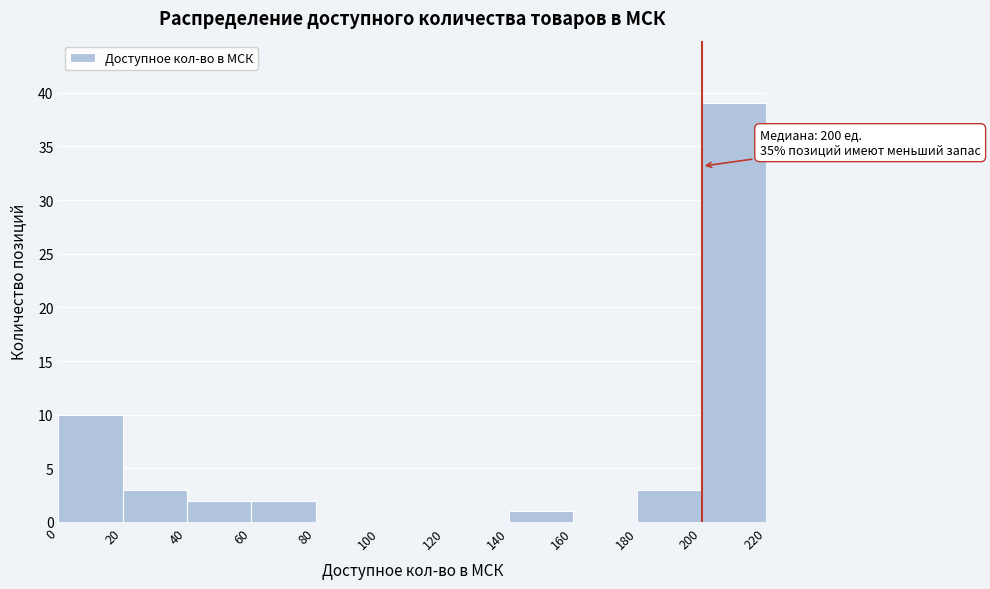

Over which range of the x-axis is the bar tallest?

200 to 220